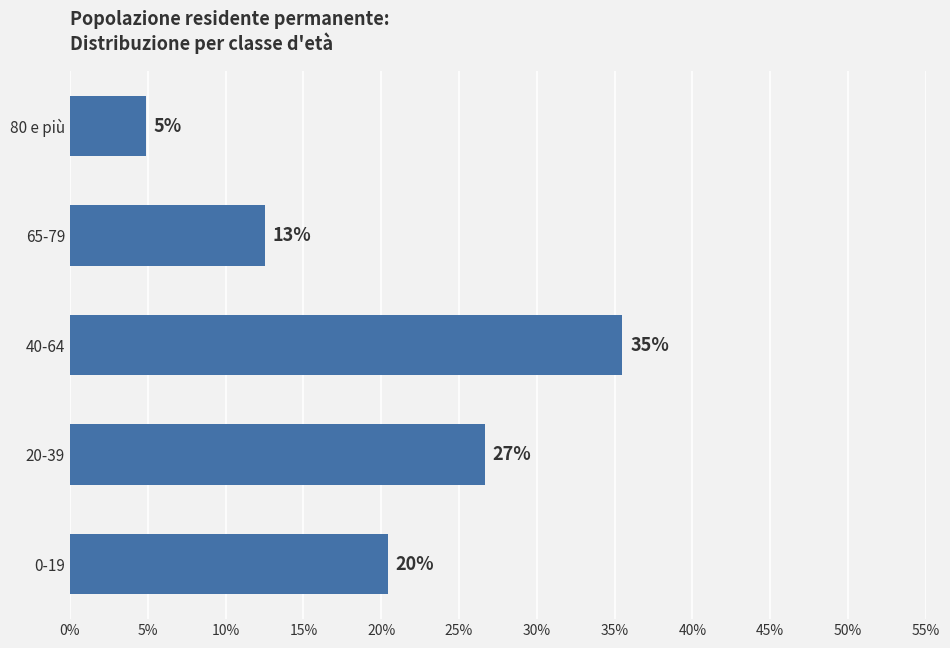

What is the sum of all values?

100.0